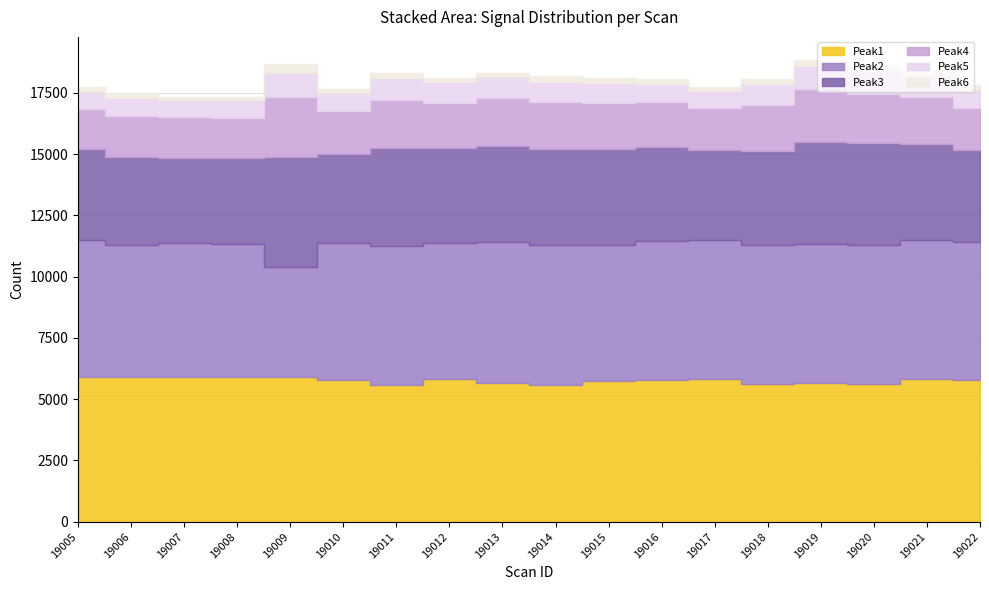

What is the difference between the second highest and minimum values in the Peak5 series?

259